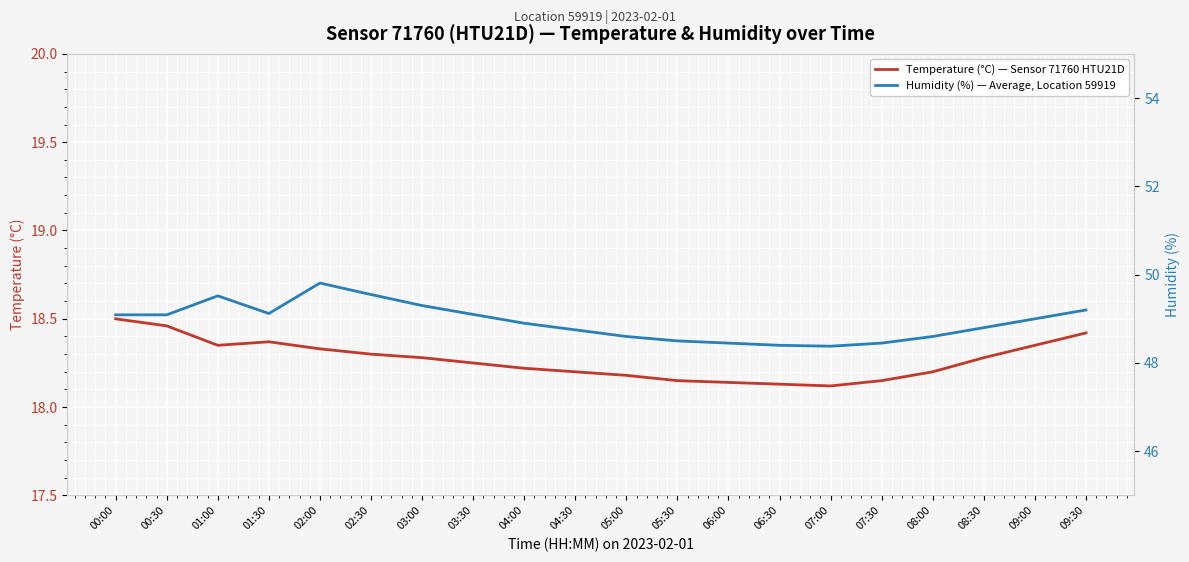

What is the average value of the Humidity (%) — Average, Location 59919 series?

48.9